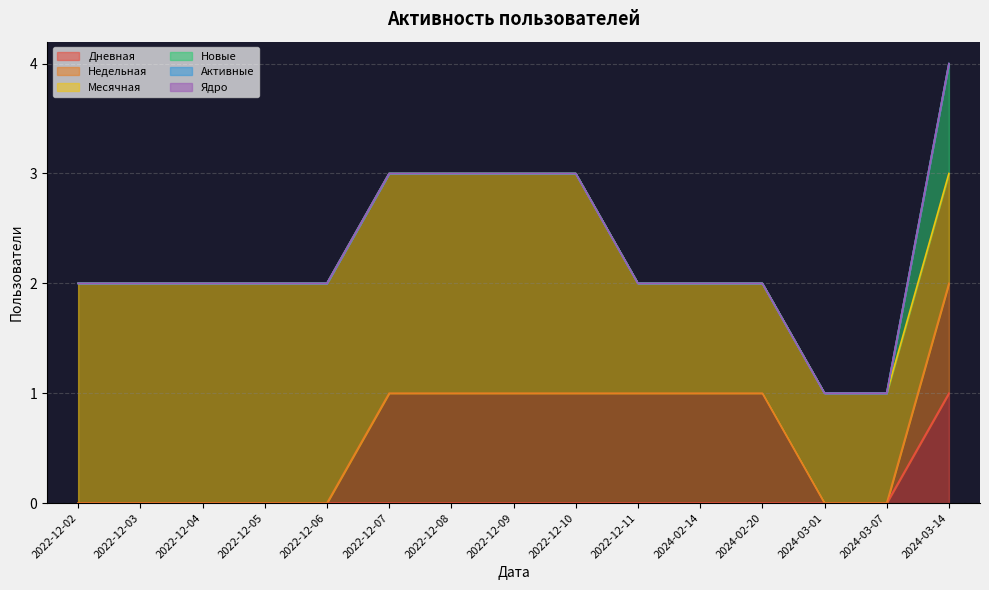

Reading right to left, list all the values displayed in this chart.

Дневная: 1	0	0	0	0	0	0	0	0	0	0	0	0	0	0
Недельная: 1	0	0	1	1	1	1	1	1	1	0	0	0	0	0
Месячная: 1	1	1	1	1	1	2	2	2	2	2	2	2	2	2
Новые: 1	0	0	0	0	0	0	0	0	0	0	0	0	0	0
Активные: 0	0	0	0	0	0	0	0	0	0	0	0	0	0	0
Ядро: 0	0	0	0	0	0	0	0	0	0	0	0	0	0	0